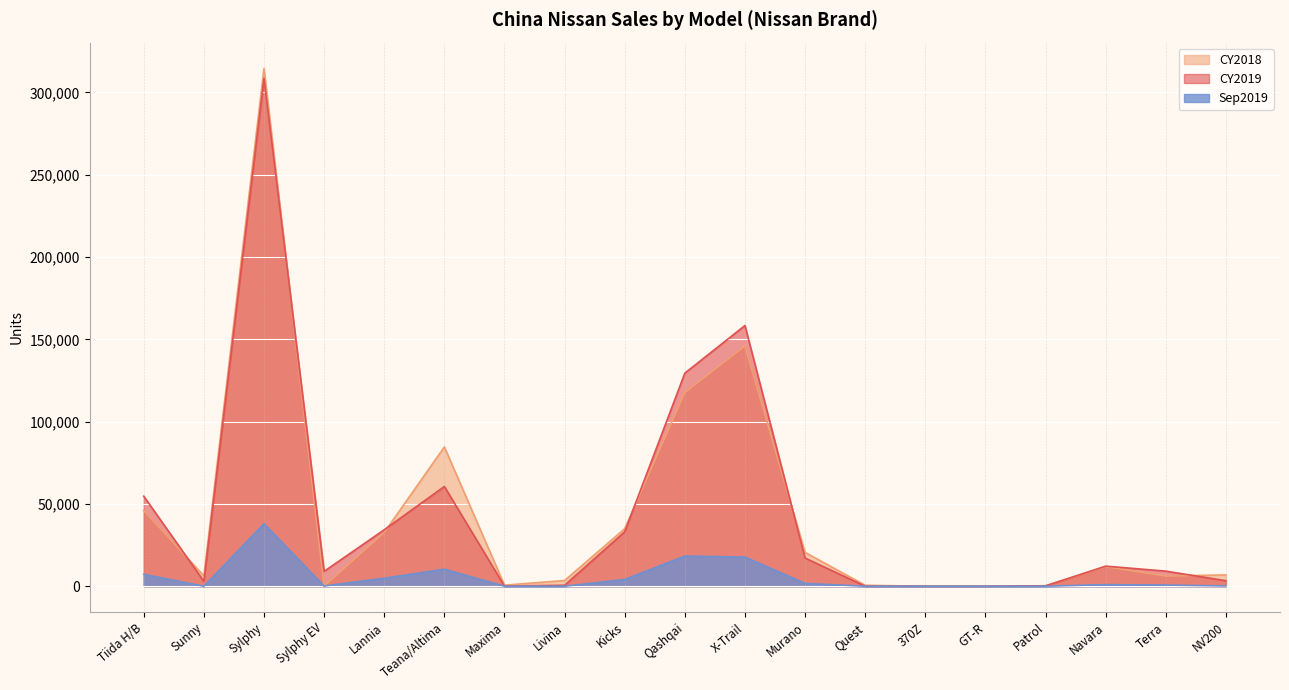

What is the label of the 7th point from the right?

Quest